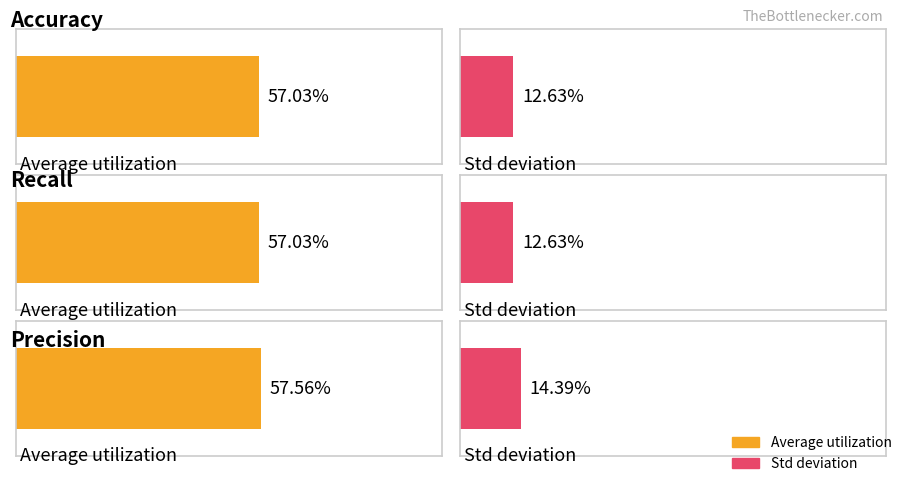

Rank the series by their maximum value, from lowest to highest.

Std, Average